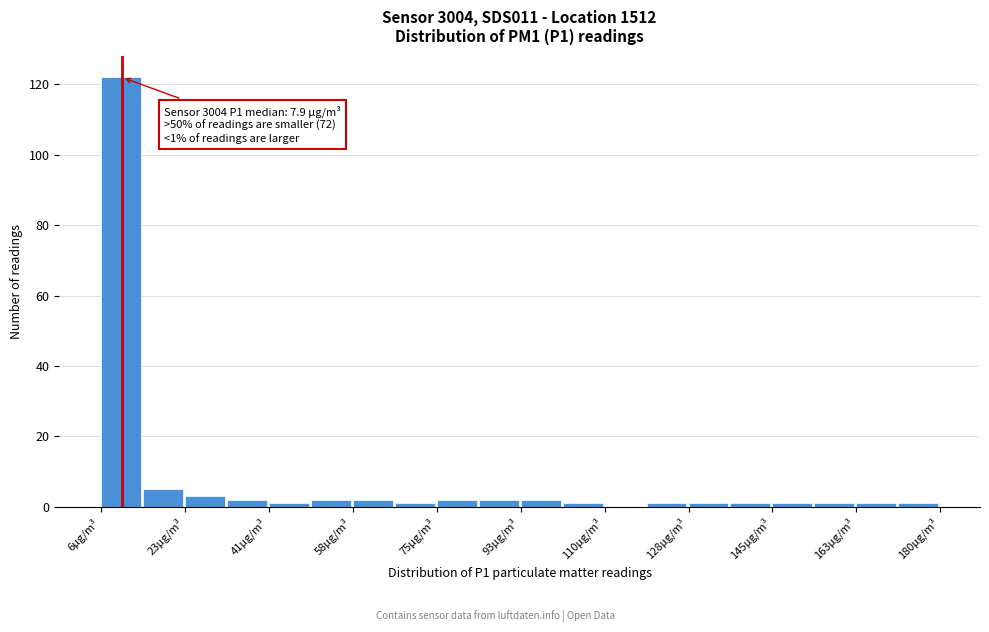

Which range on the x-axis has the tallest bar?

6 to 14